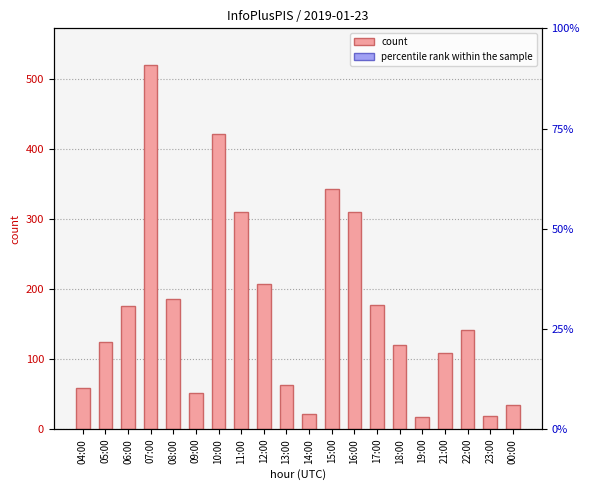

What position from the left is 17:00?

14